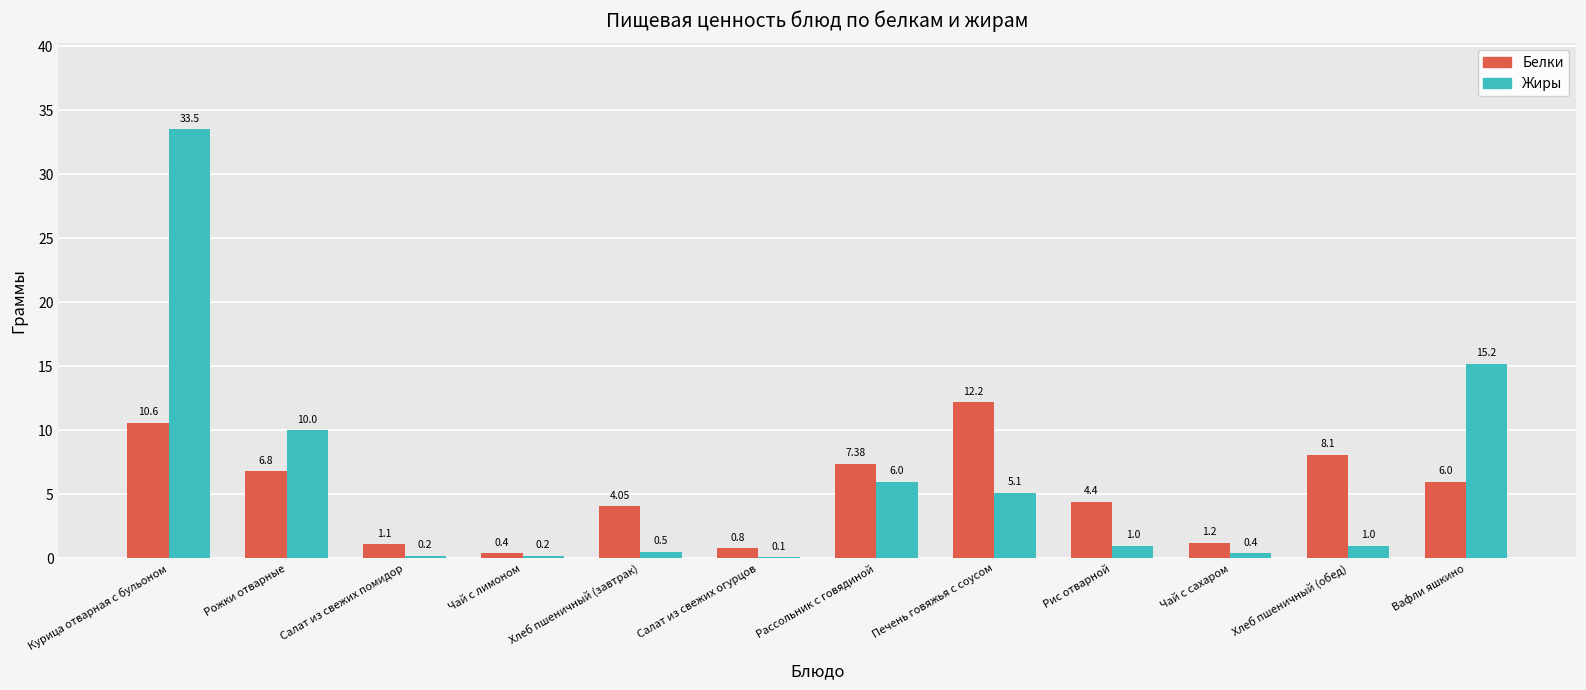

At which category is the sum across all series the highest?

Курица отварная с бульоном